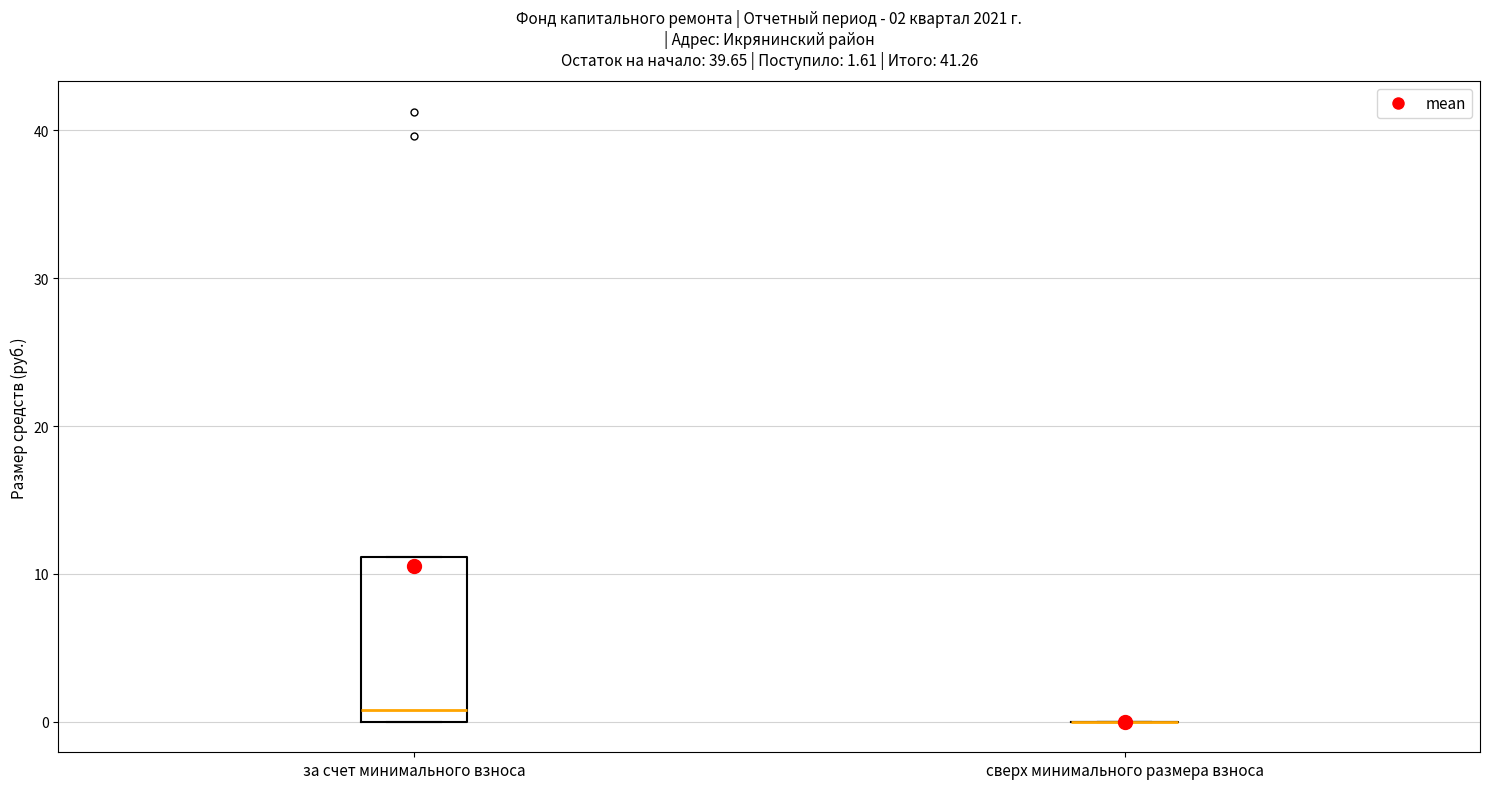

Comparing the boxes themselves (not the whiskers), which one is the tallest?

за счет минимального взноса